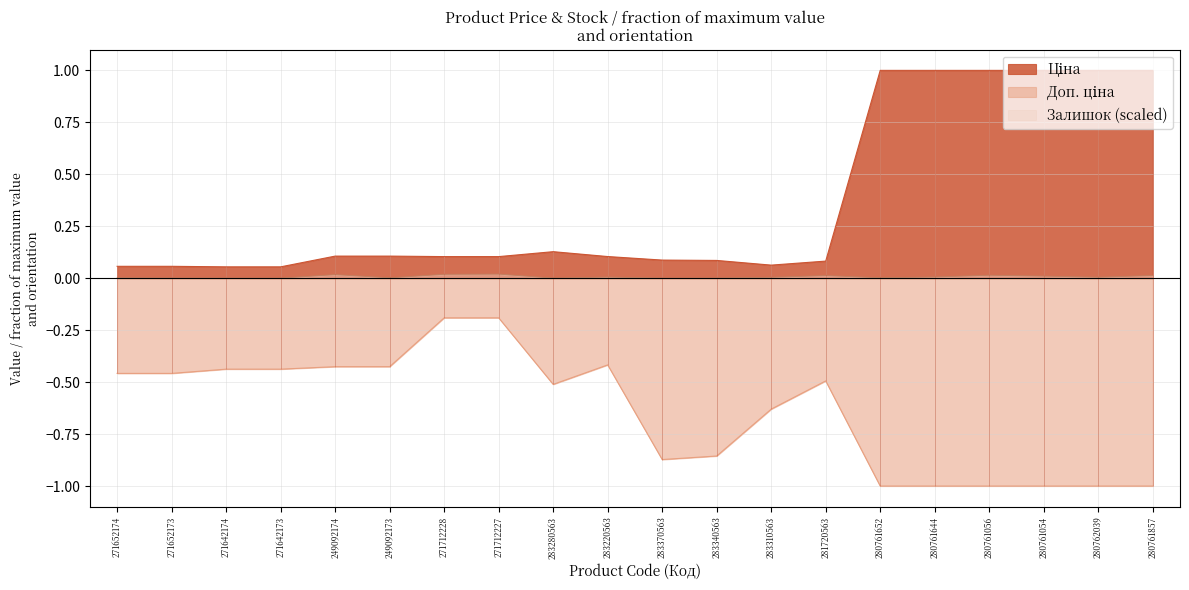

True or false: Доп. ціна has a value of -0.4 at 249092174.

True